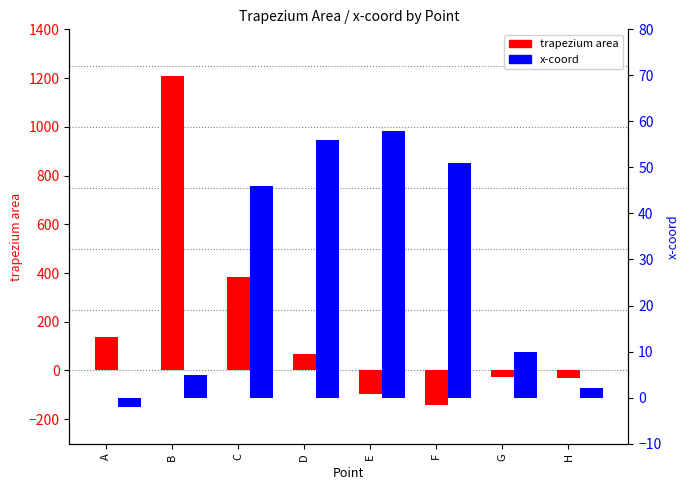

What is the average value of the x-coord series?

28.2